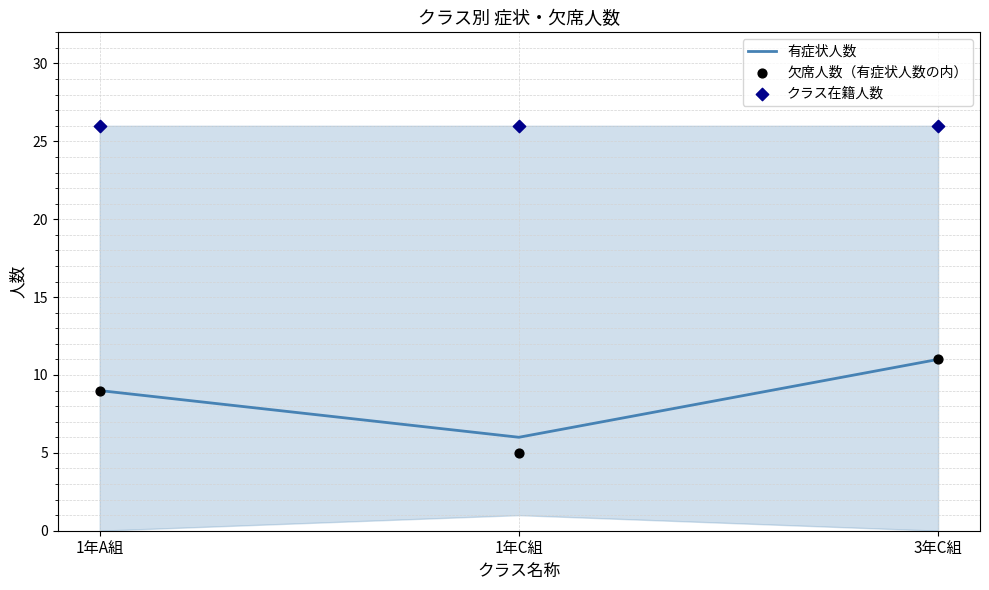

At how many categories does at least one series exceed 8?

3